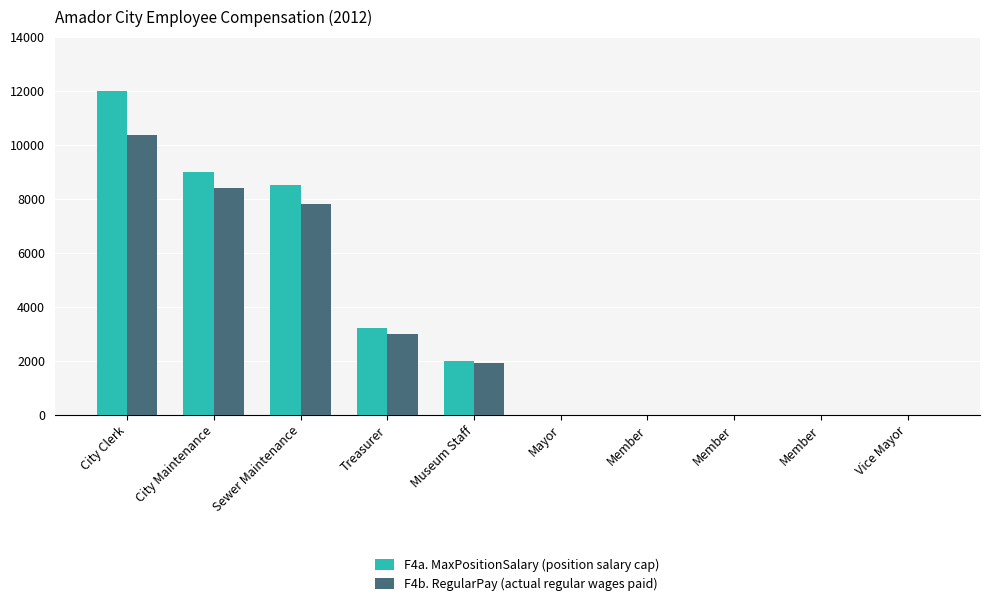

At which category does the chart reach its minimum across all series?

Mayor